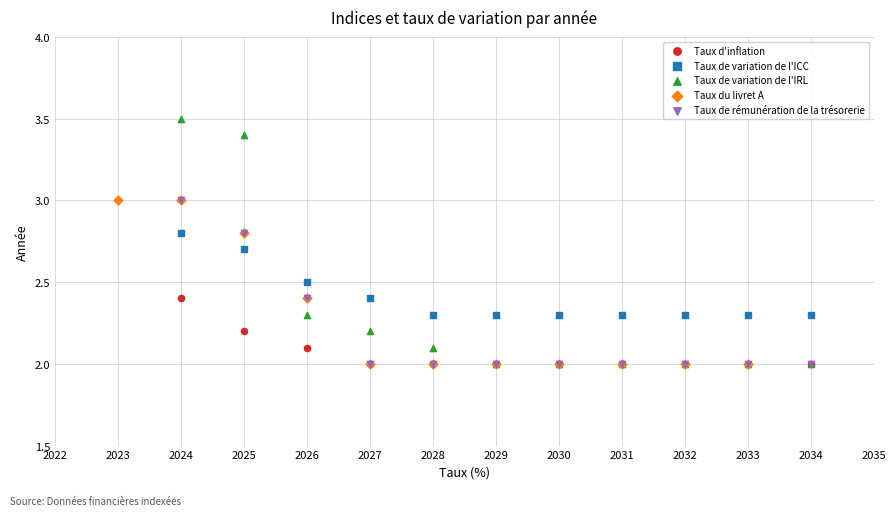

Which series has the widest spread of Y values?

Taux de variation de l'IRL